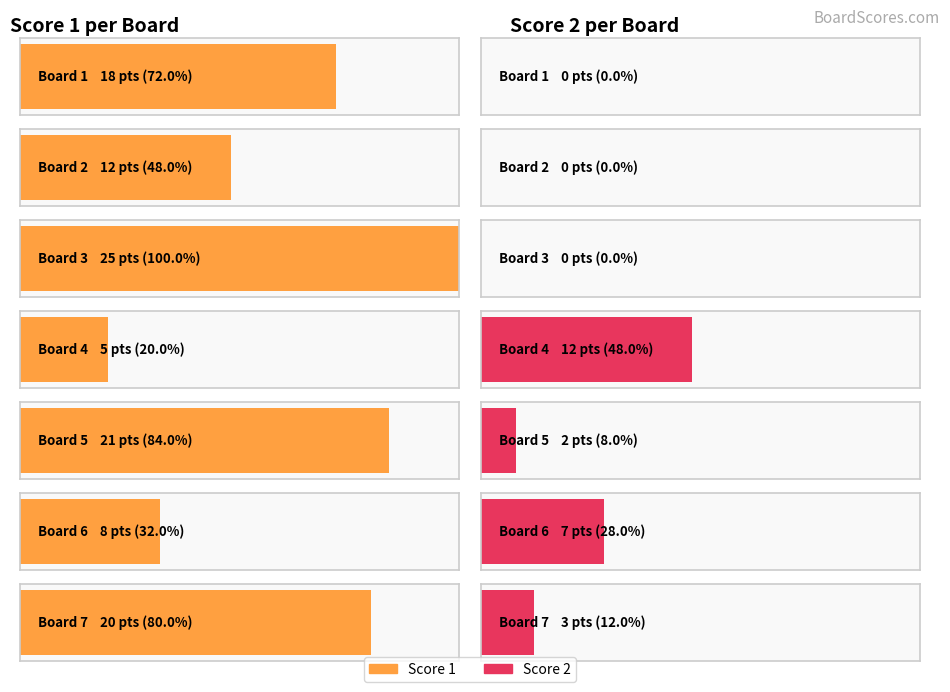

At which label does Score 1 reach its minimum?

4